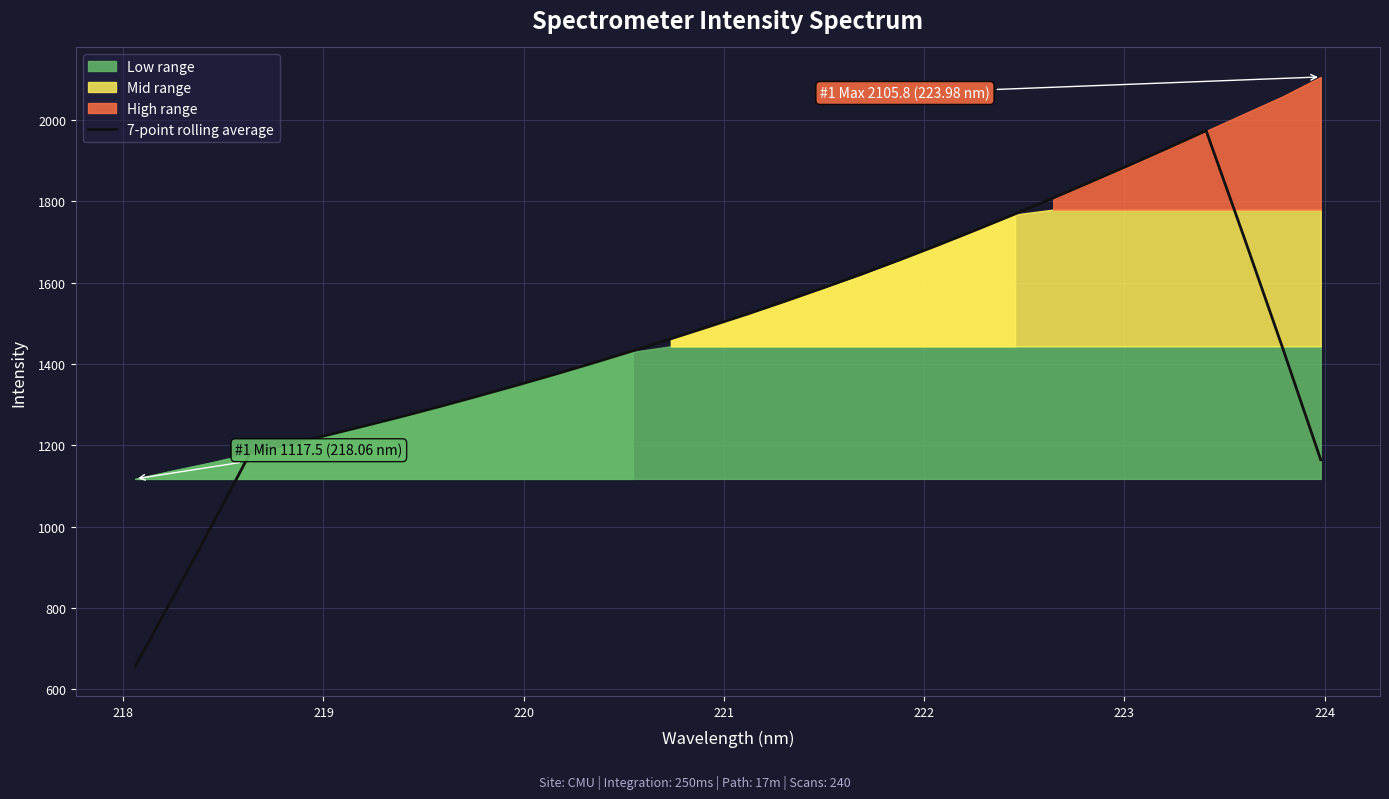

What is the difference between the second highest and second lowest values?

1103.4